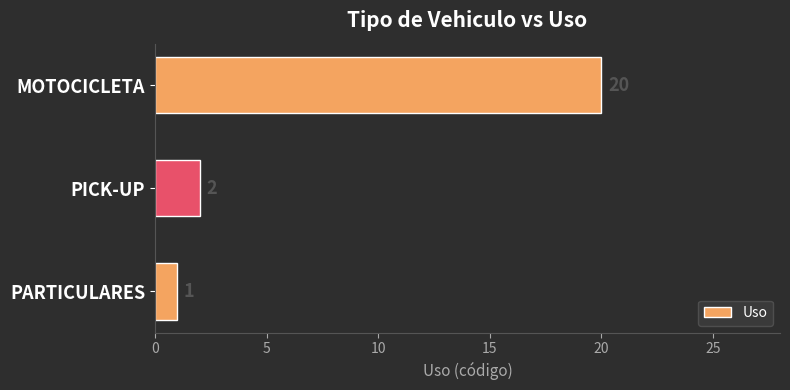

What is the average value?

8